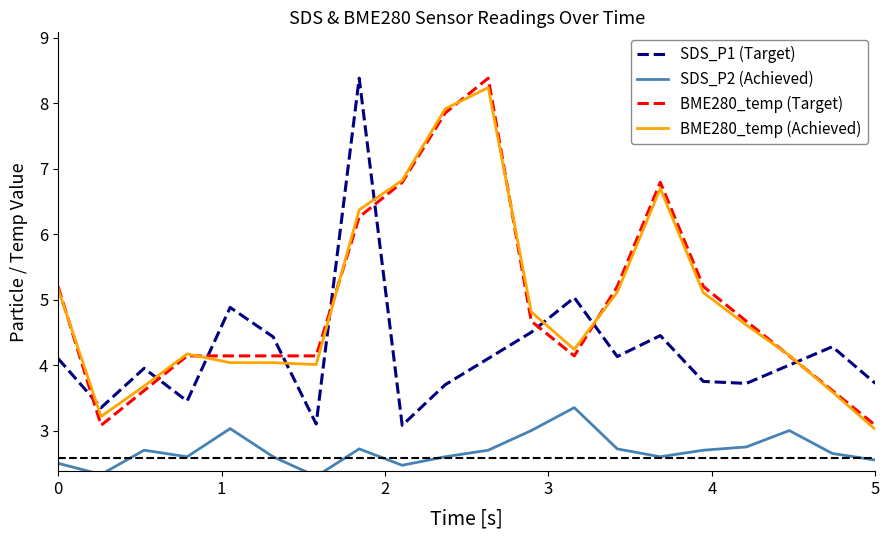

What is the maximum value for BME280_temp (Achieved)?

8.2